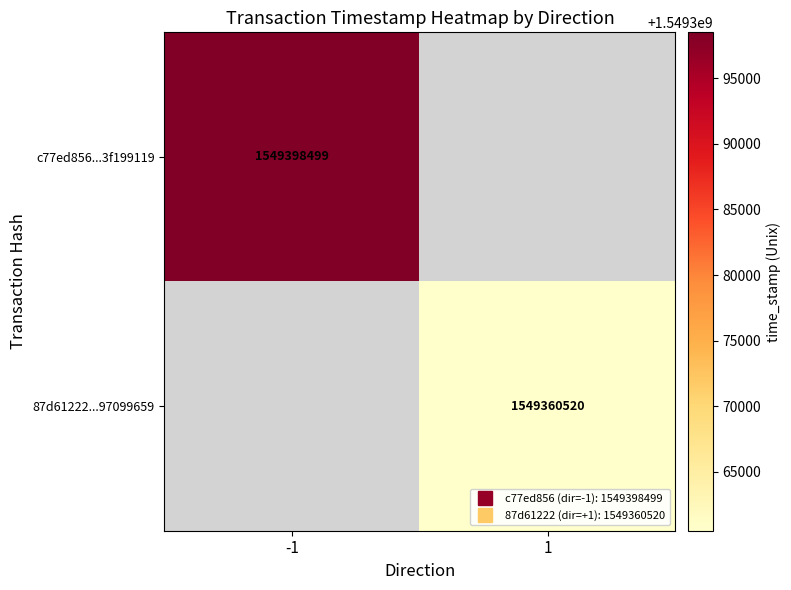

Rank the categories by c77ed856...3f199119 value from lowest to highest.

-1, 1